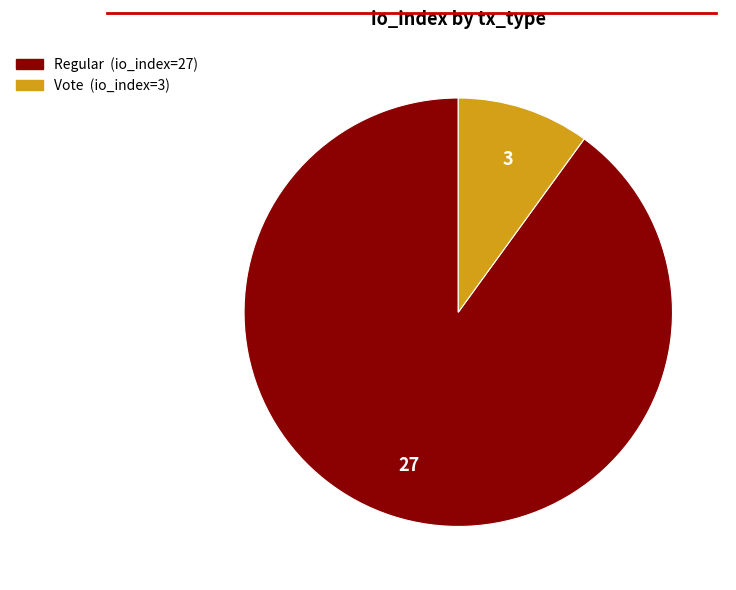

How many segments does this pie chart have?

2